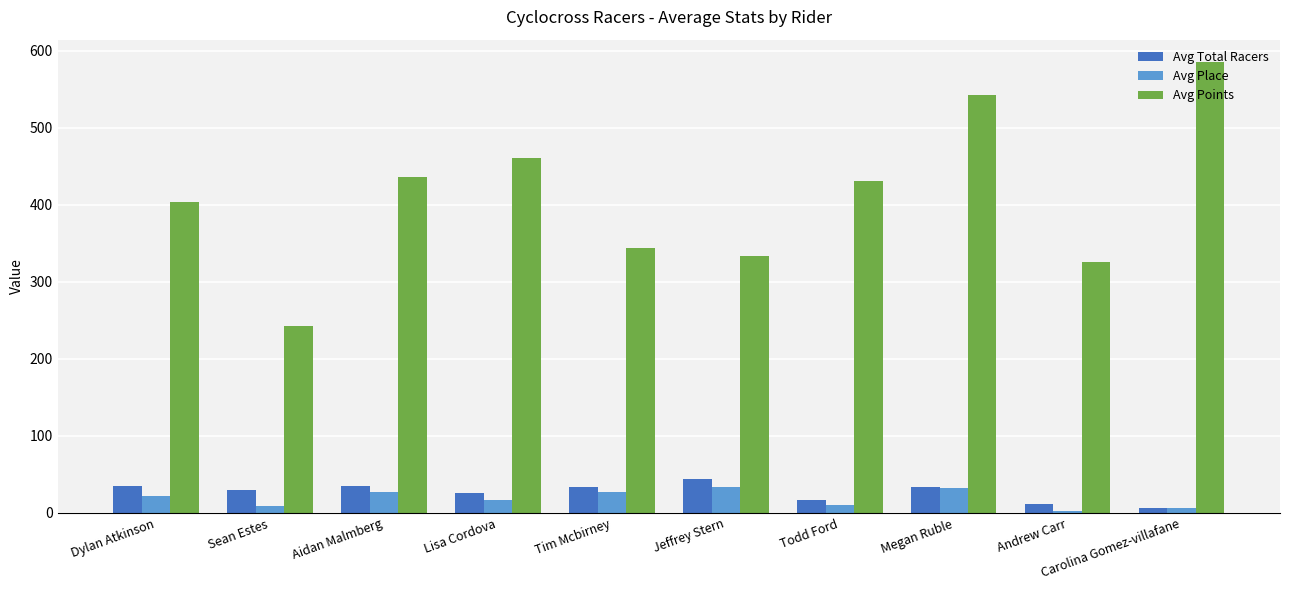

At which label does Avg Place reach its minimum?

Andrew Carr